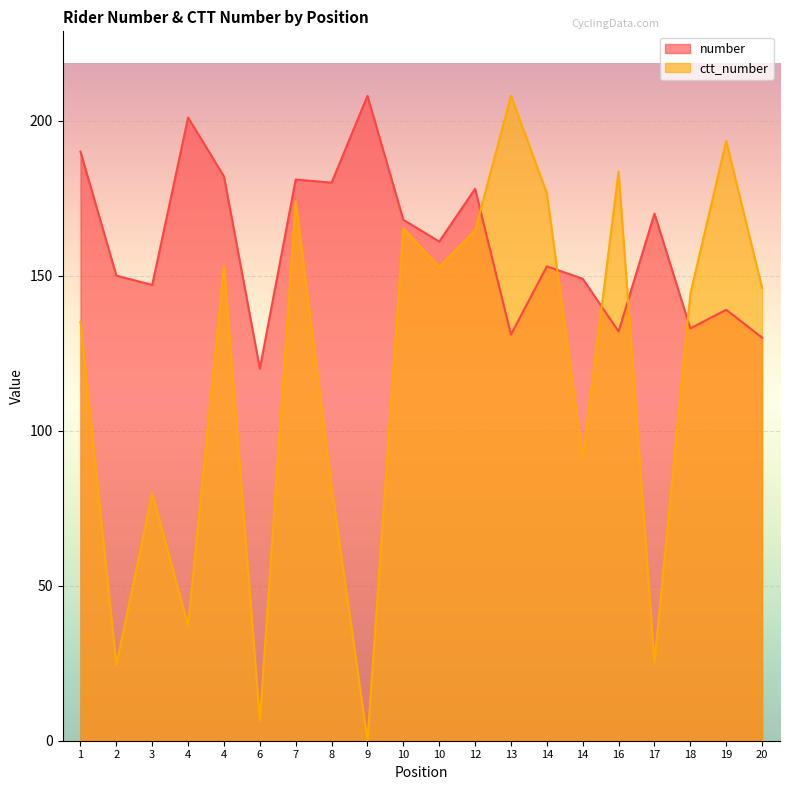

What is the value of the ctt_number point at the 4th from the left?

37.1